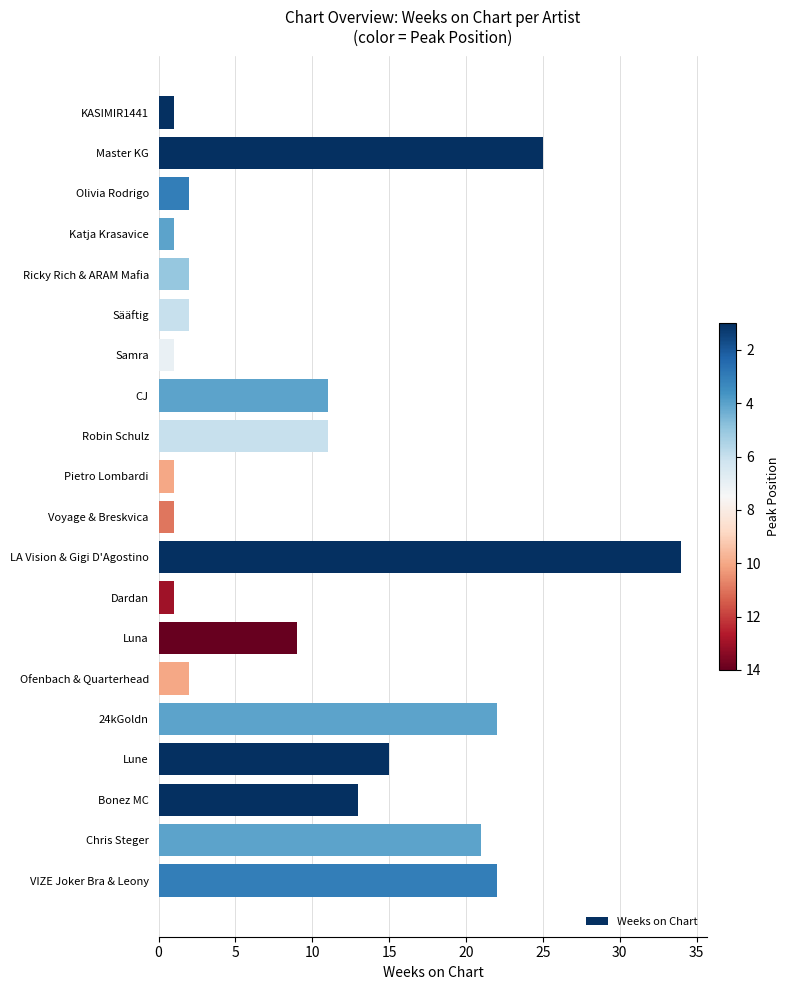

Between LA Vision & Gigi D'Agostino and Bonez MC, which is larger?

LA Vision & Gigi D'Agostino